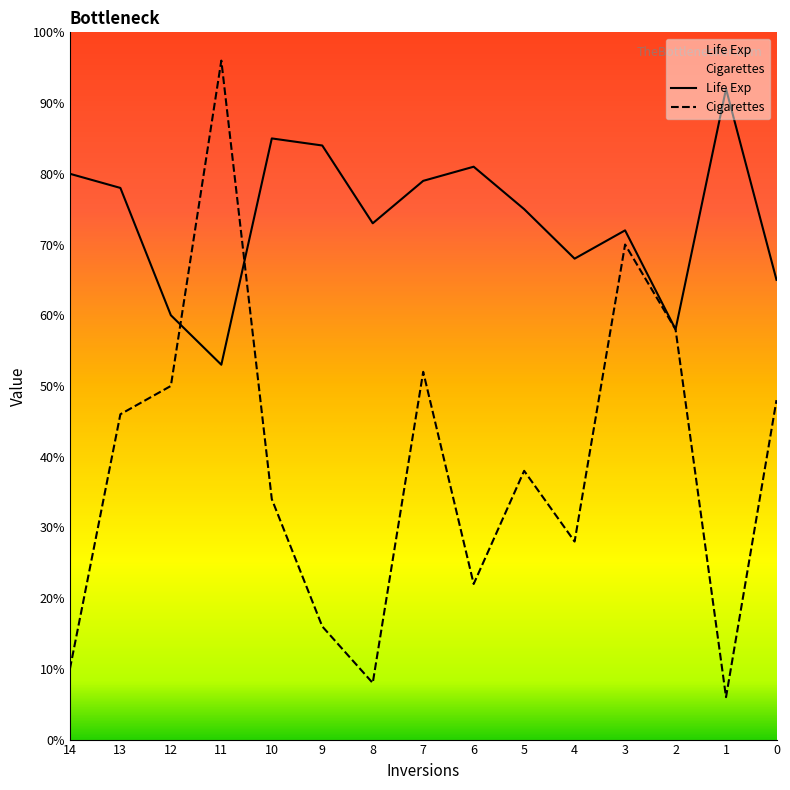

What is the smallest value displayed?

6.0